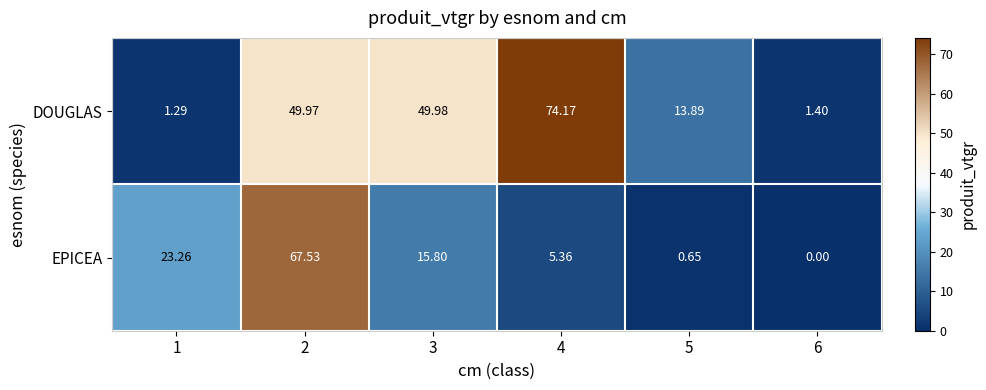

Between 3 and 5, which series saw the biggest shift?

DOUGLAS